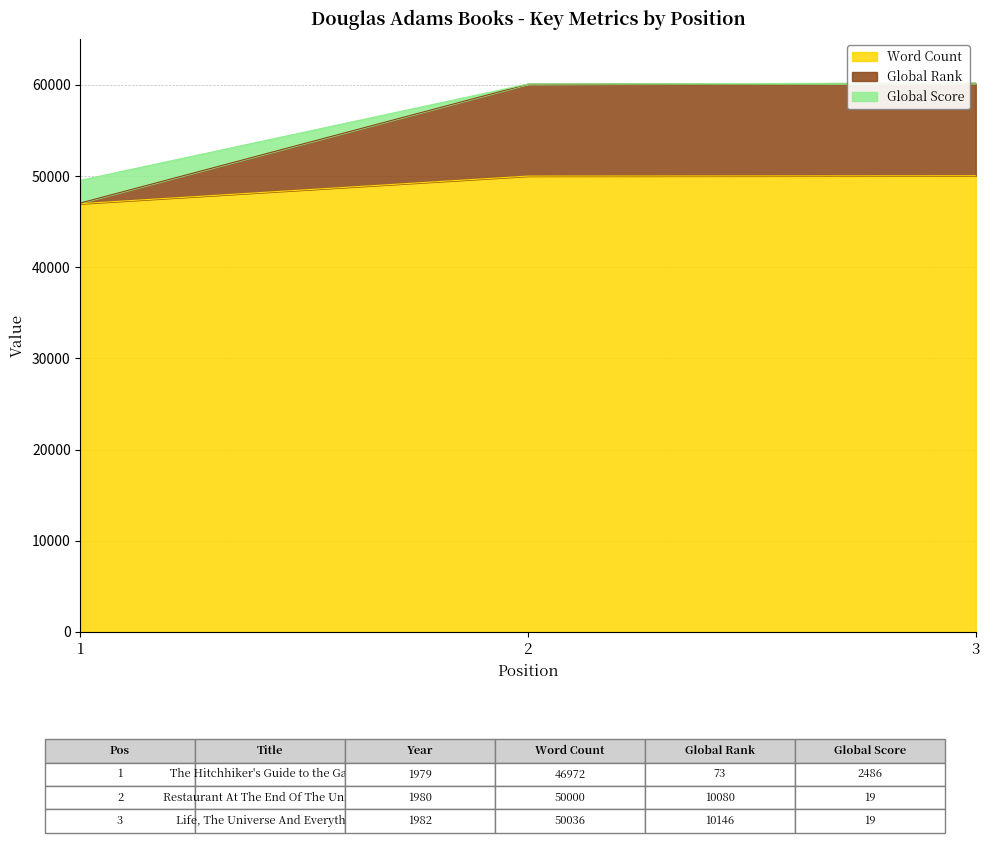

What are all the series names shown in the legend?

Word Count, Global Rank, Global Score